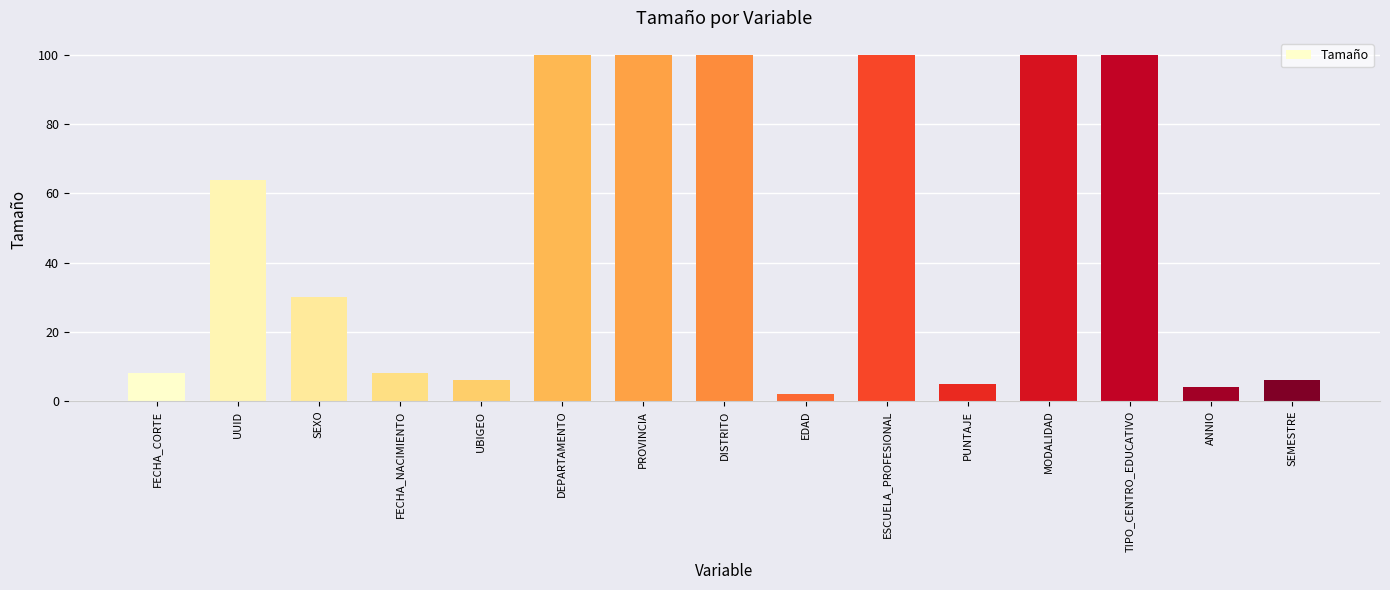

What is the maximum value shown in the chart?

100